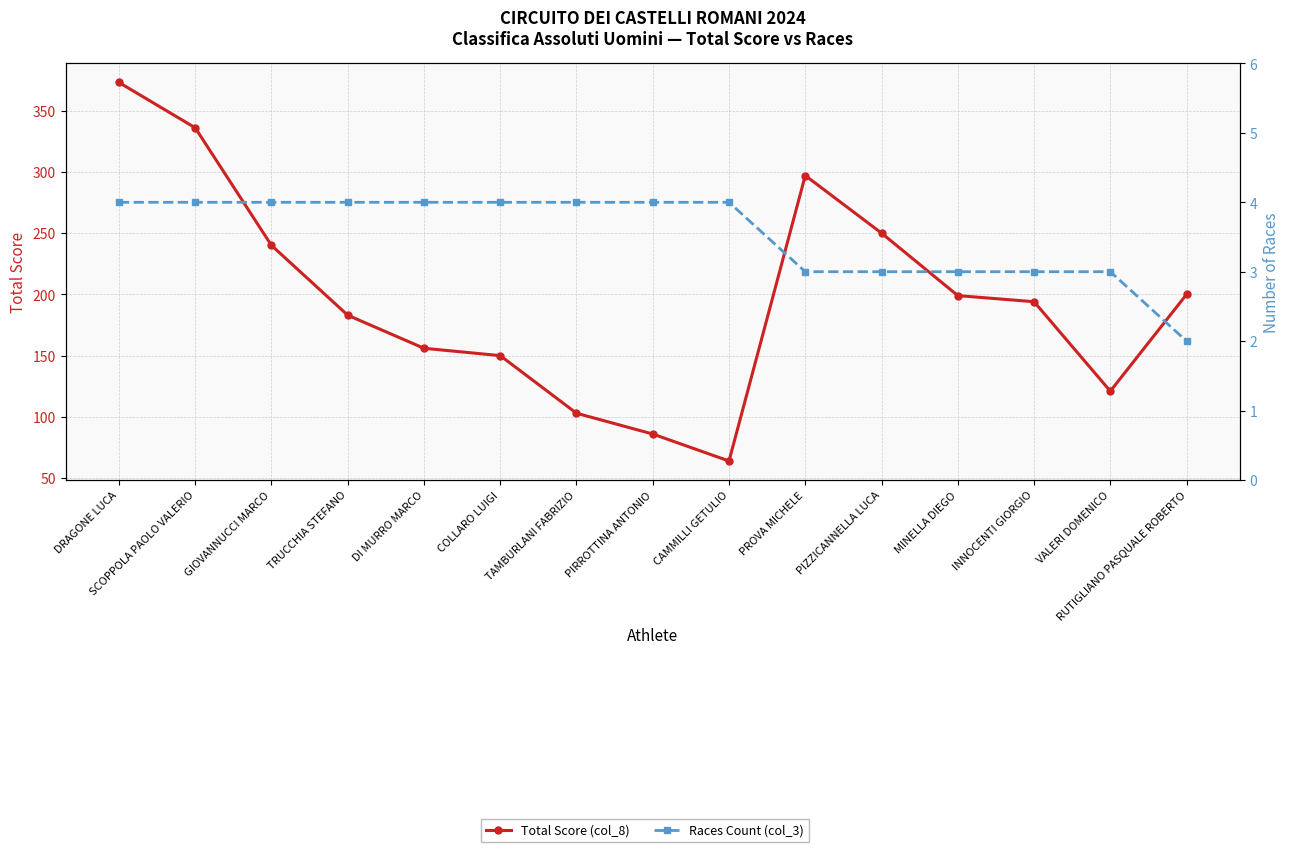

What is the lowest value of the Total Score (col_8) series?

64